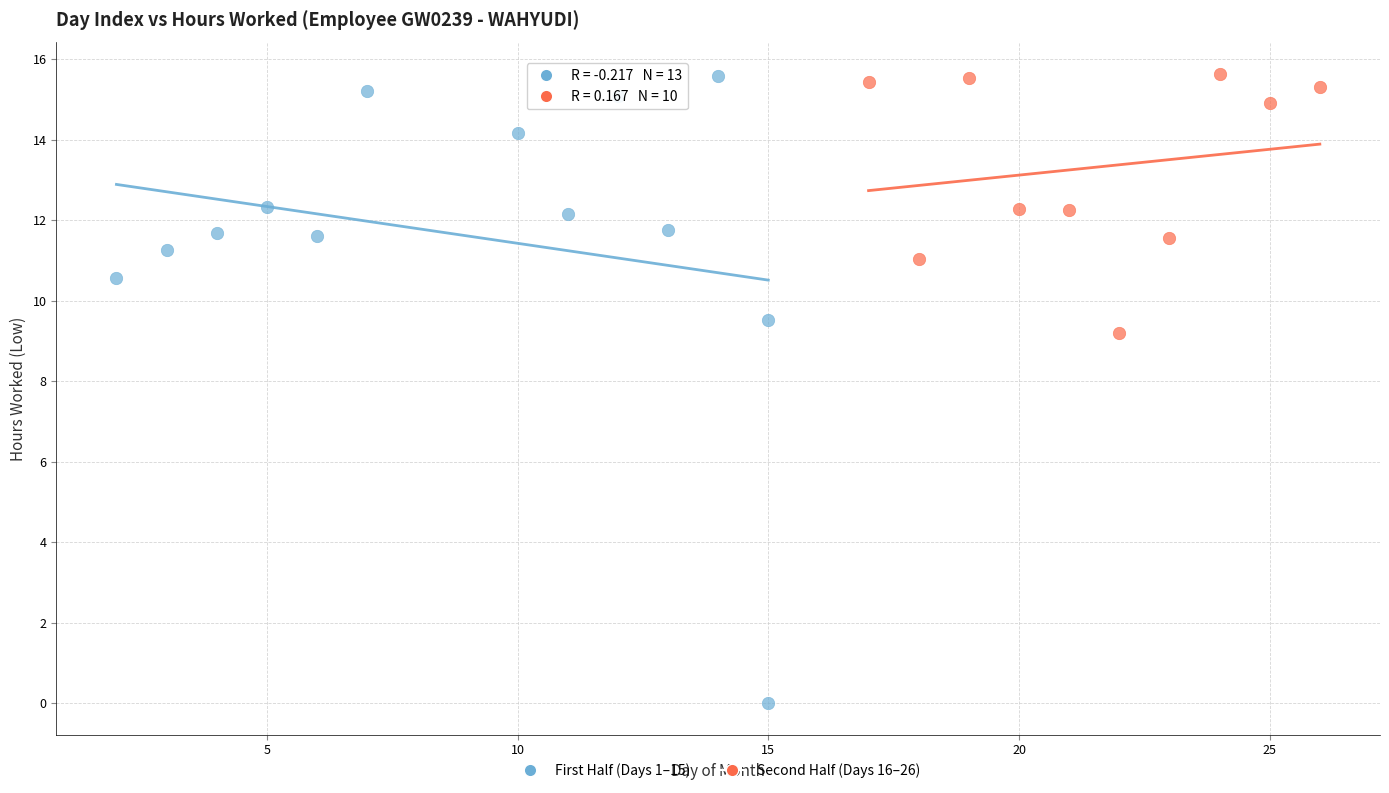

Which series contains the lowest Y value?

First Half (Days 1–15)